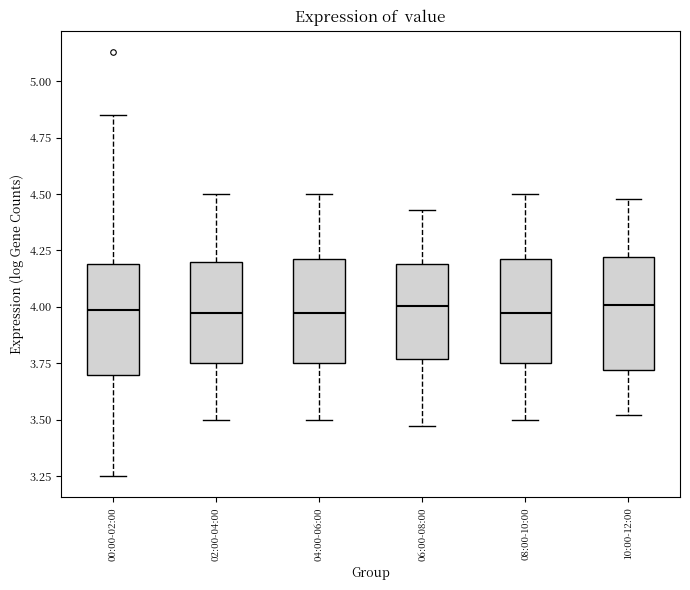

Reading left to right, read every box against the y-axis: the position of its median line, the range the box covers, and the ends of its whiskers. The values are not printed on the chart, so give them approximately, as read against the axis.

00:00-02:00: median 4.00, box 3.70 to 4.20, whiskers 3.25 to 4.85
02:00-04:00: median 4.00, box 3.75 to 4.20, whiskers 3.50 to 4.50
04:00-06:00: median 4.00, box 3.75 to 4.20, whiskers 3.50 to 4.50
06:00-08:00: median 4.00, box 3.75 to 4.20, whiskers 3.45 to 4.45
08:00-10:00: median 4.00, box 3.75 to 4.20, whiskers 3.50 to 4.50
10:00-12:00: median 4.00, box 3.70 to 4.20, whiskers 3.50 to 4.50